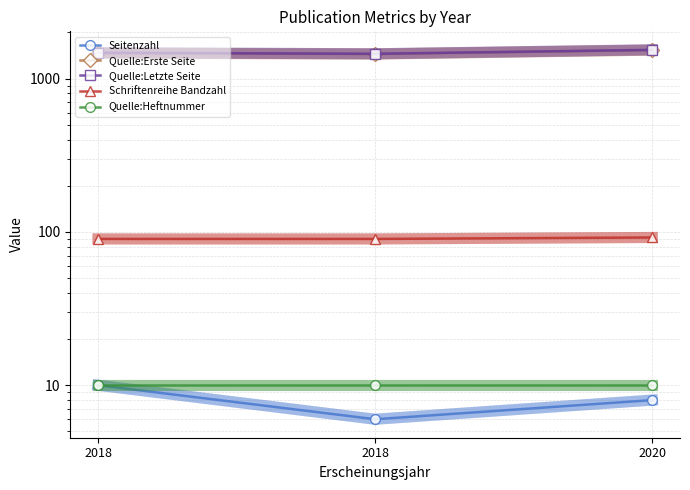

How many data points does each series have?

3